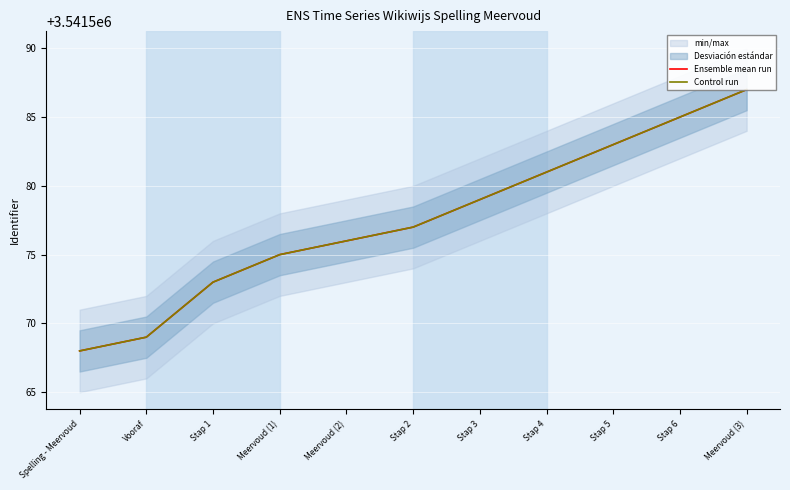

Reading right to left, transcribe all the data shown in this chart.

Ensemble mean run: Meervoud (3)=3541587	Stap 6=3541585	Stap 5=3541583	Stap 4=3541581	Stap 3=3541579	Stap 2=3541577	Meervoud (2)=3541576	Meervoud (1)=3541575	Stap 1=3541573	Vooraf=3541569	Spelling - Meervoud=3541568
Control run: Meervoud (3)=3541587	Stap 6=3541585	Stap 5=3541583	Stap 4=3541581	Stap 3=3541579	Stap 2=3541577	Meervoud (2)=3541576	Meervoud (1)=3541575	Stap 1=3541573	Vooraf=3541569	Spelling - Meervoud=3541568